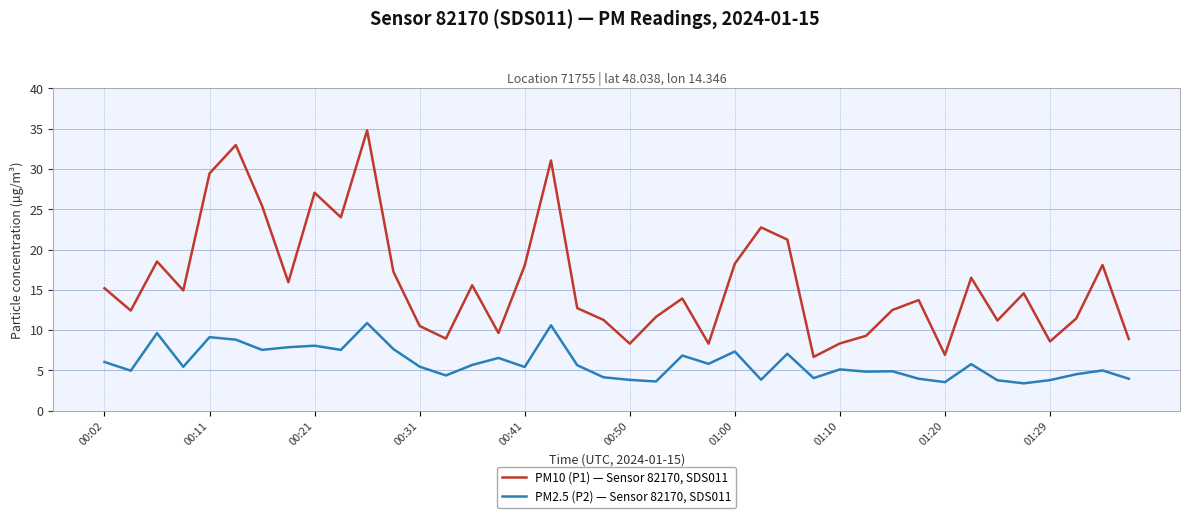

What are all the series names shown in the legend?

PM10 (P1) — Sensor 82170, SDS011, PM2.5 (P2) — Sensor 82170, SDS011